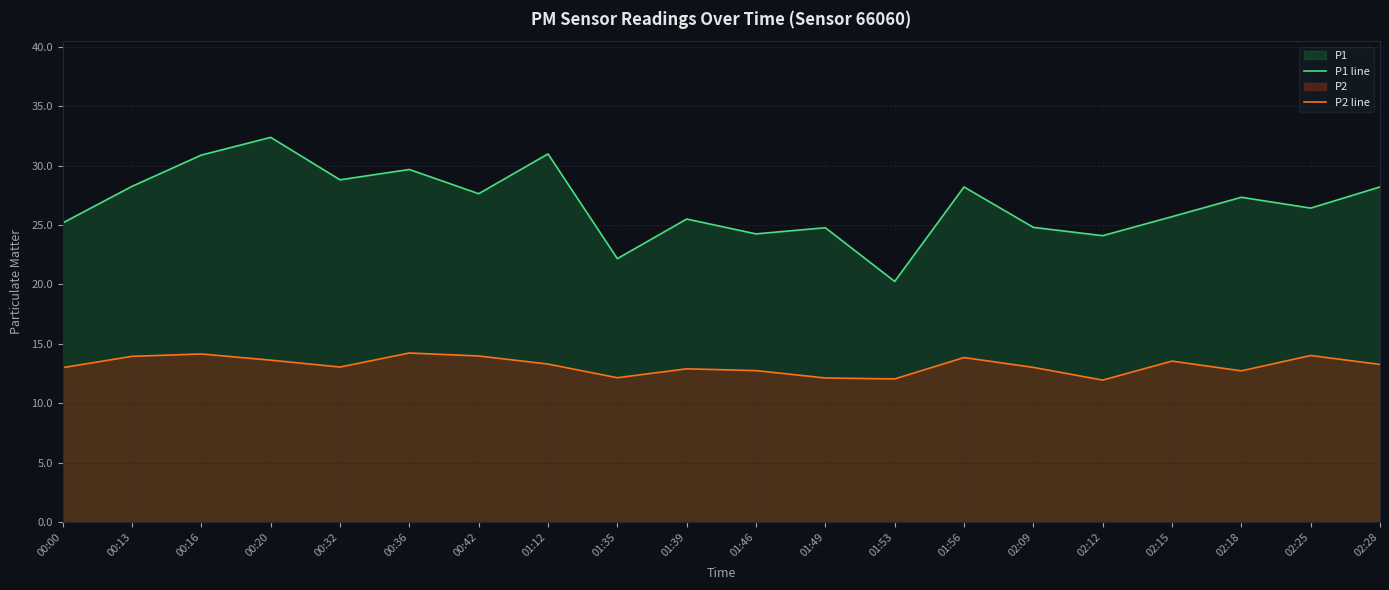

What is the difference between the second highest and second lowest values in the P1 line series?

8.8